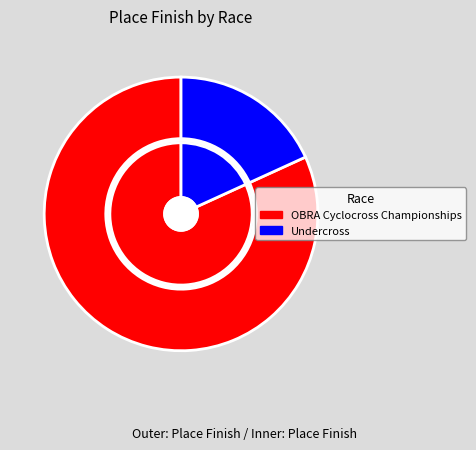

What percentage is NOT represented by OBRA Cyclocross Championships?

18.2%